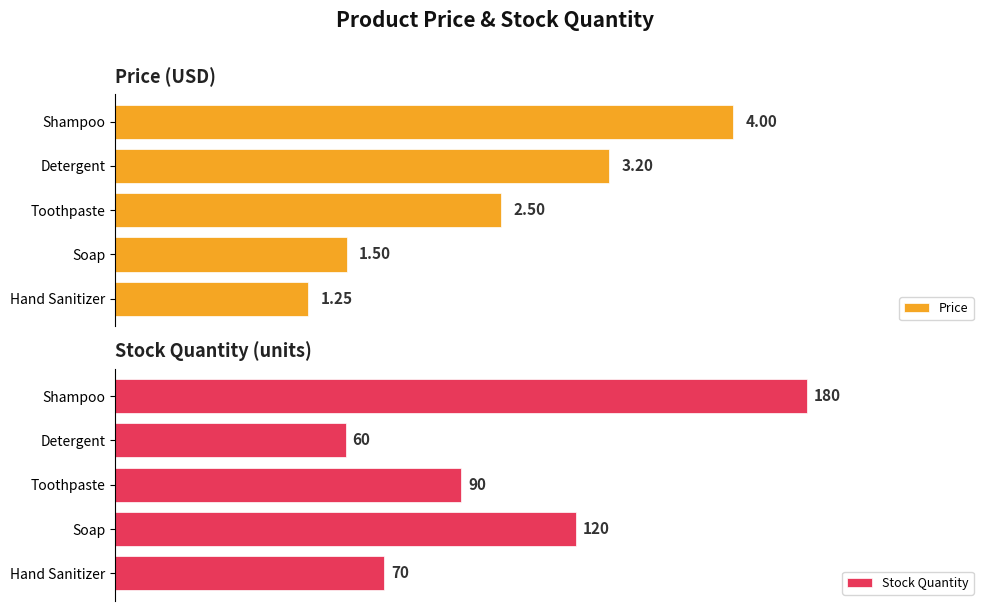

Where is Stock Quantity nearest to the value 120?

Soap